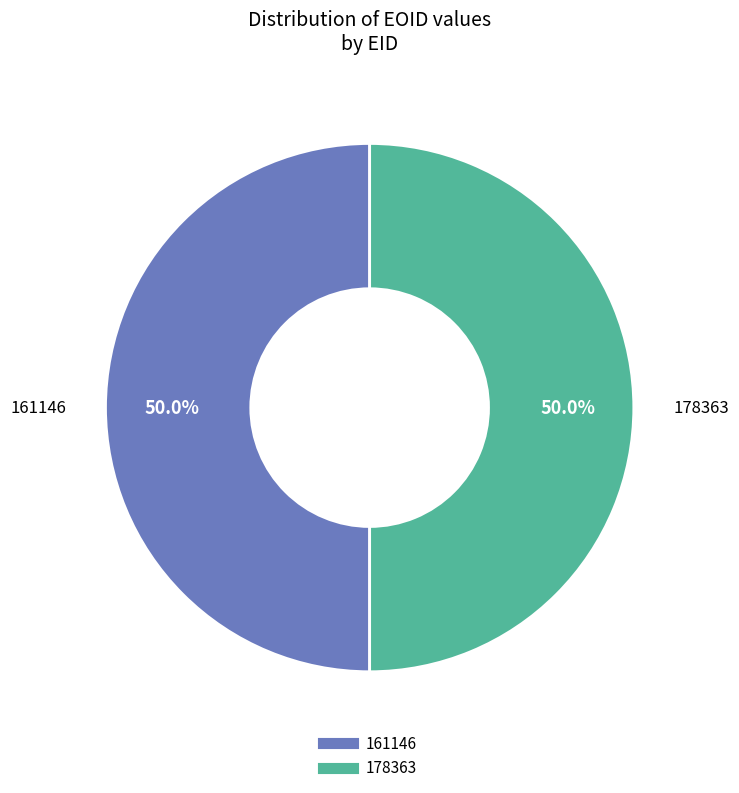

To the nearest percent, what is the average slice percentage?

50%